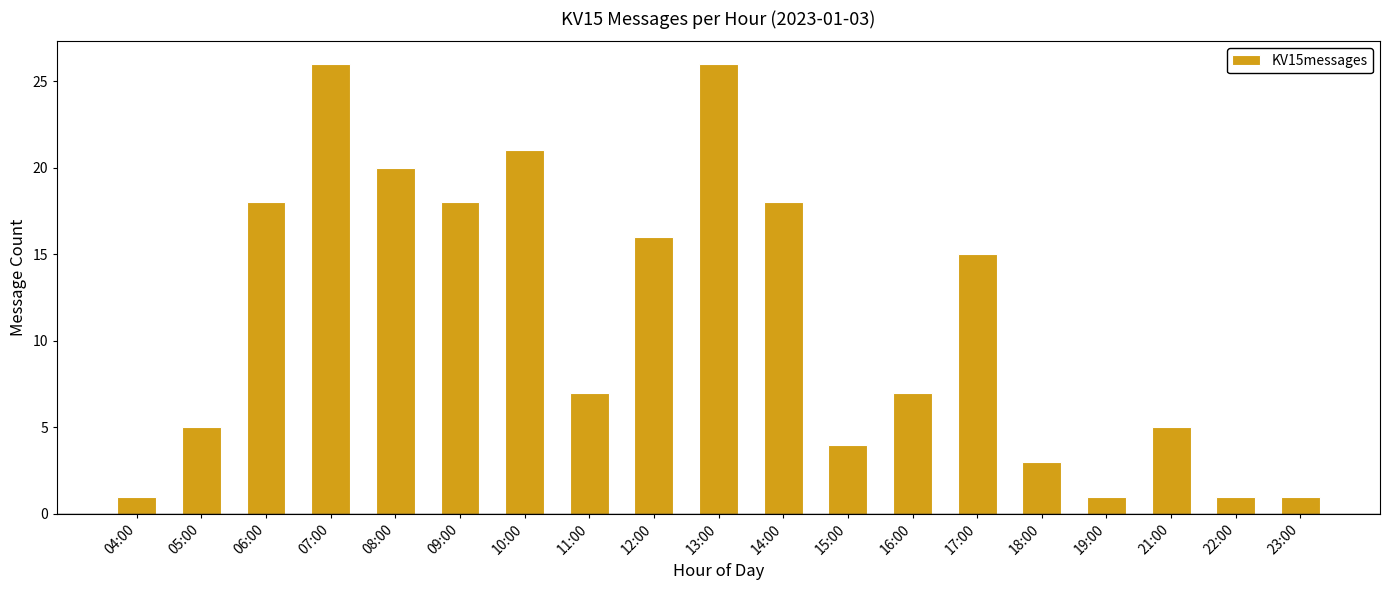

At which label is the value closest to 13?

17:00